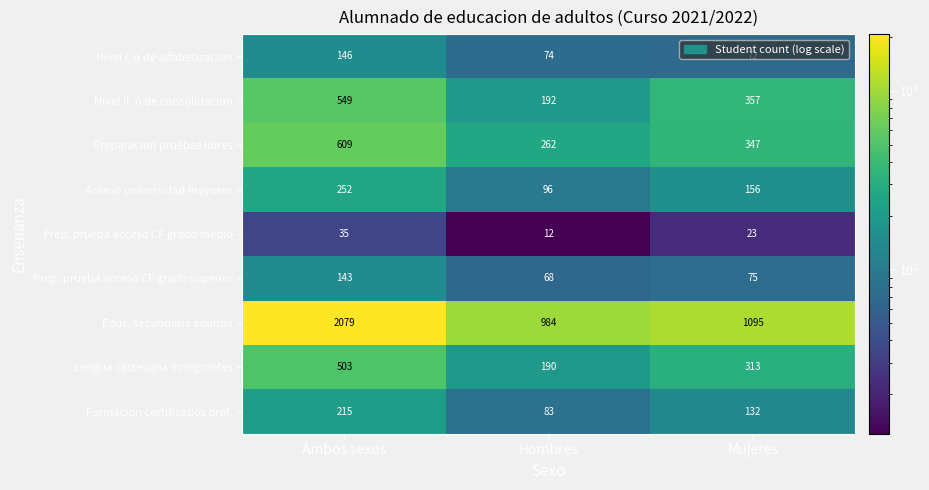

What is the average value of the Prep. prueba acceso CF grado medio series?

23